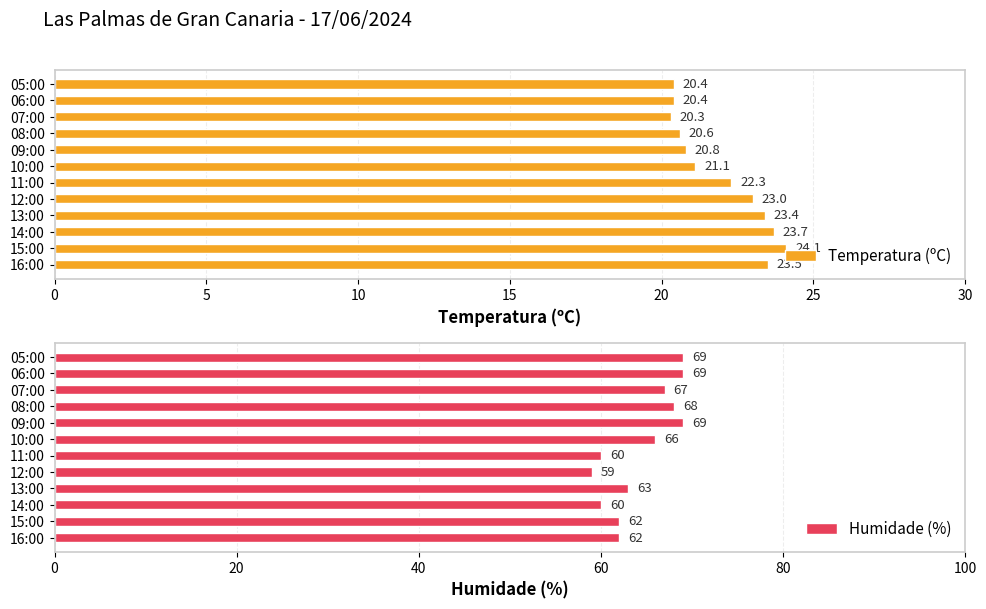

Rank the series by their average value, from lowest to highest.

Temperatura (ºC), Humidade (%)